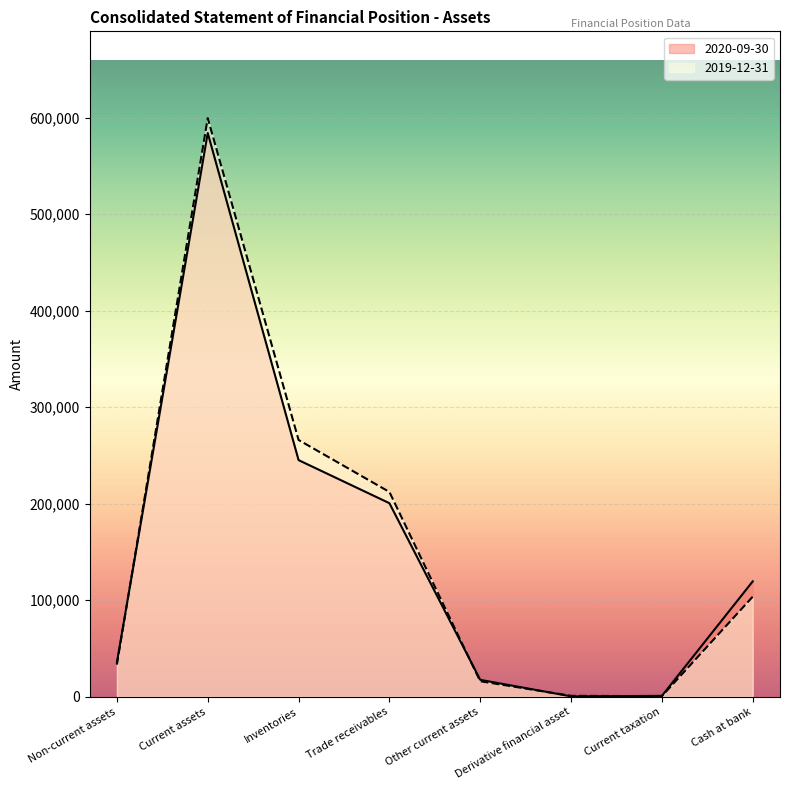

How many data points in 2019-12-31 are above 103687?

3